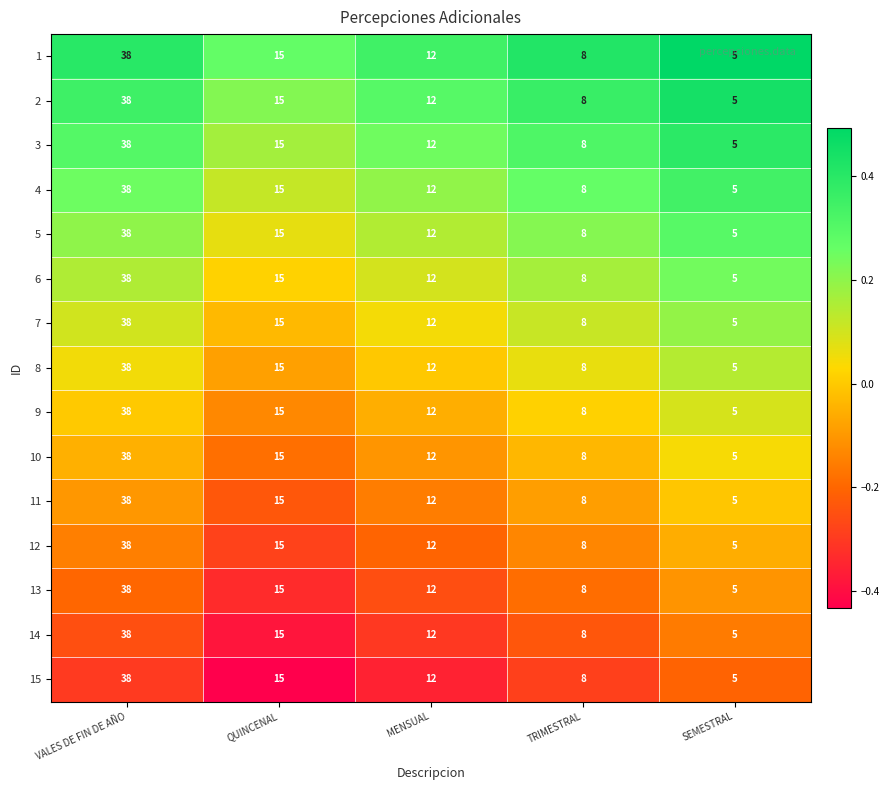

The 9 series shows 19 at VALES DE FIN DE AÑO. True or false?

False